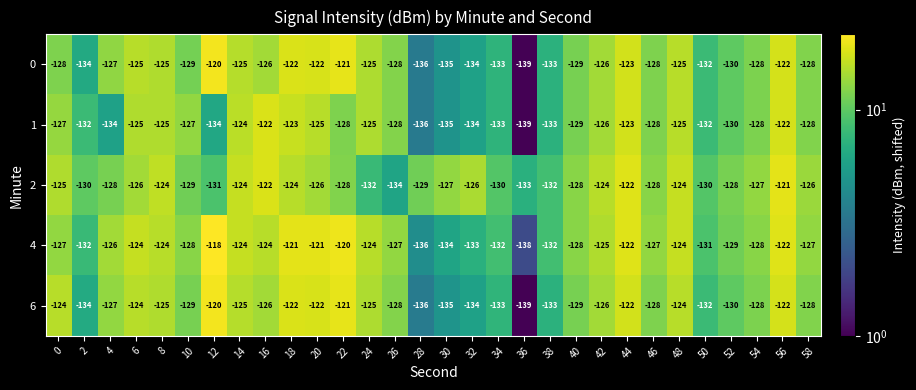

How many series are shown in this chart?

5